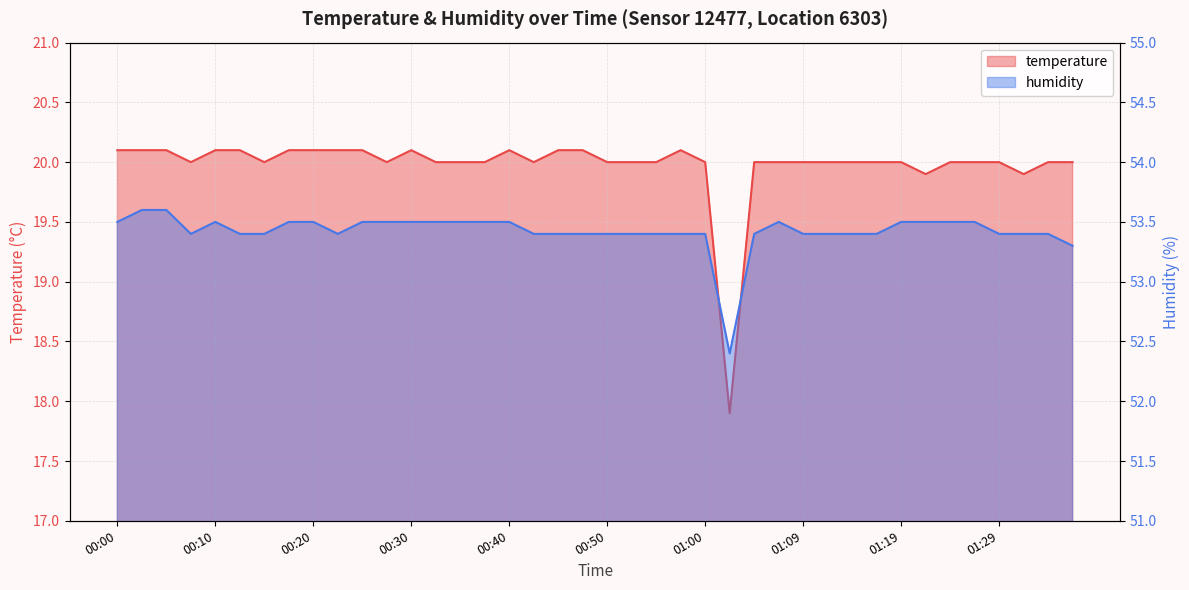

Which series has the largest range (max minus min)?

temperature